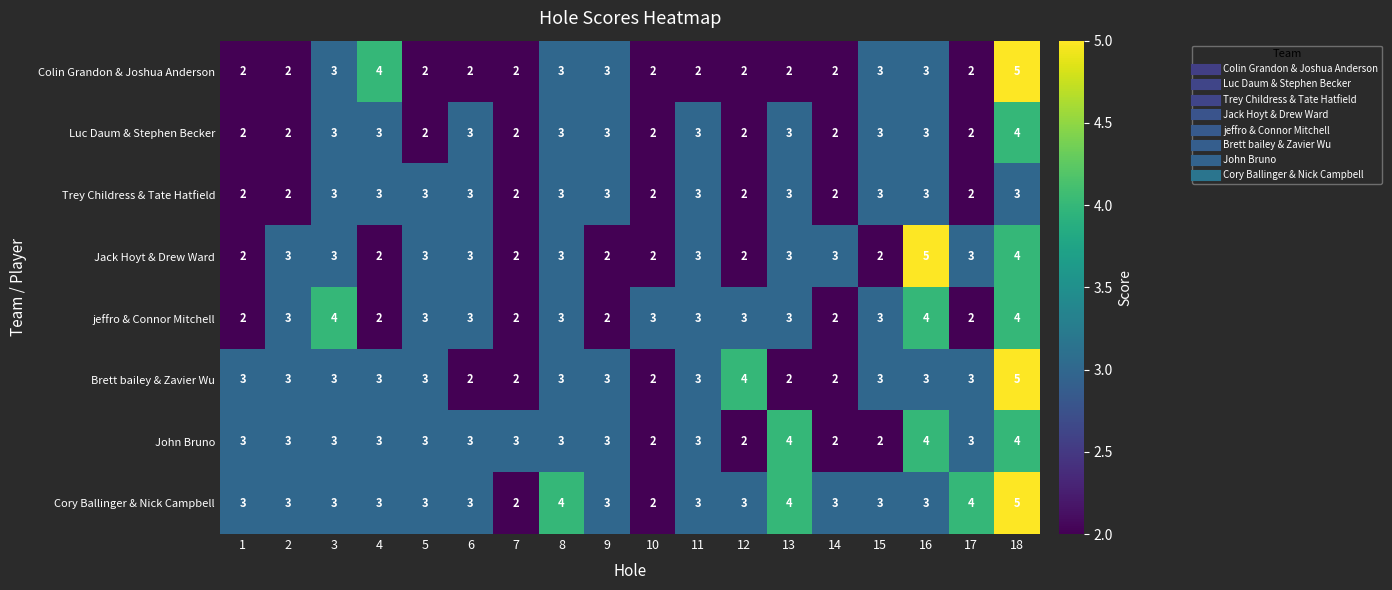

At which category is the sum across all series the highest?

18